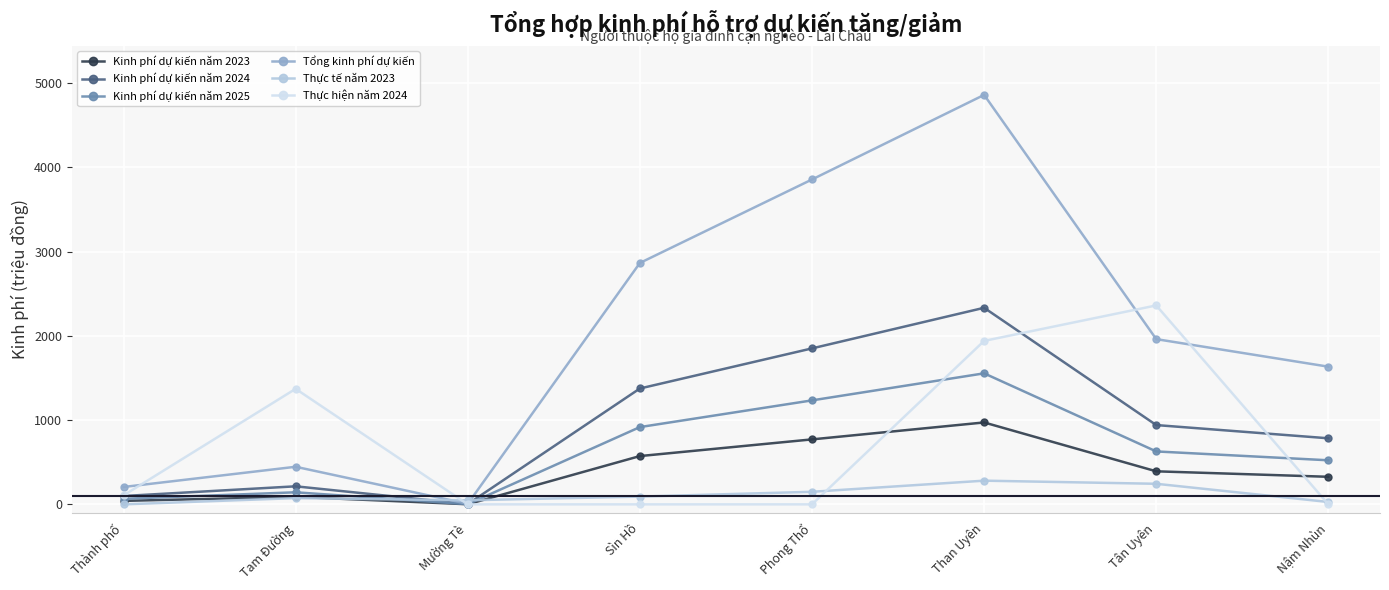

In Kinh phí dự kiến năm 2024, how many points are higher than both neighbors (excluding endpoints)?

2